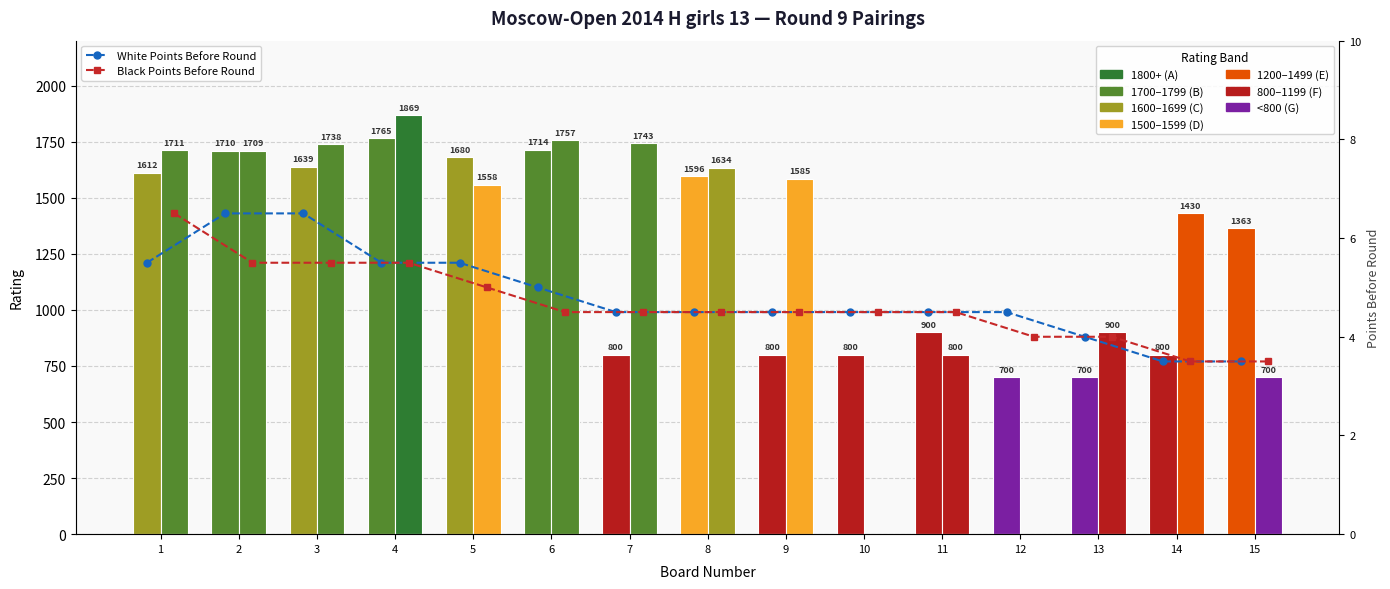

Are the bars grouped side by side (vs. stacked)?

Yes